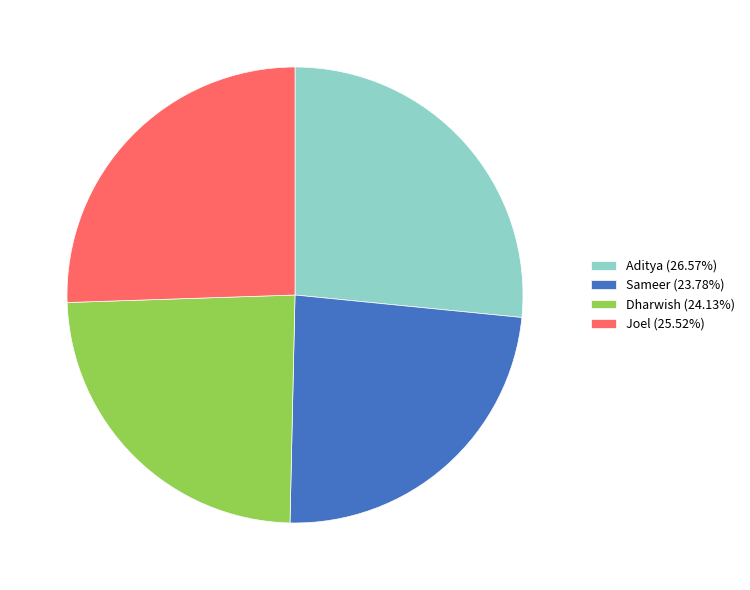

Is there a majority slice in this chart?

No